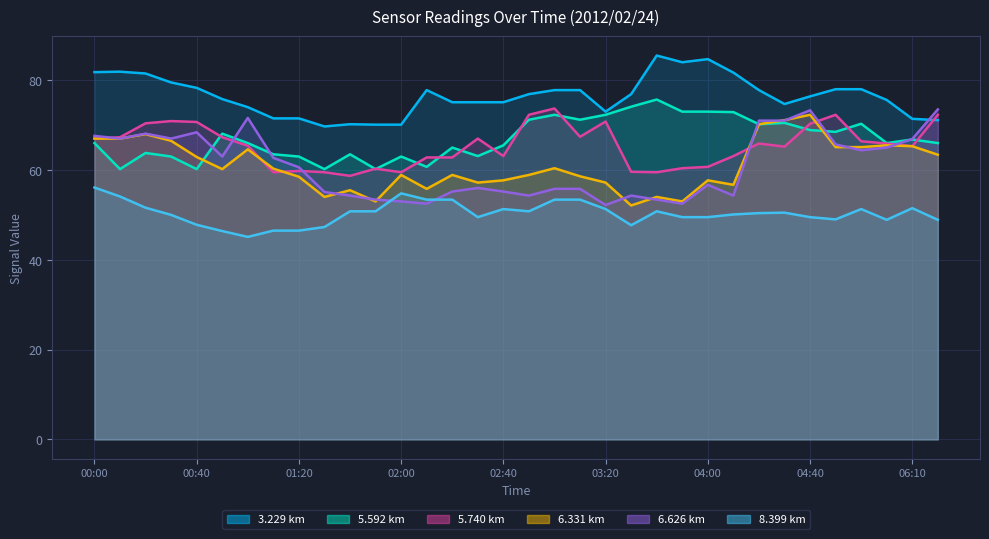

Which series has the largest range (max minus min)?

6.626